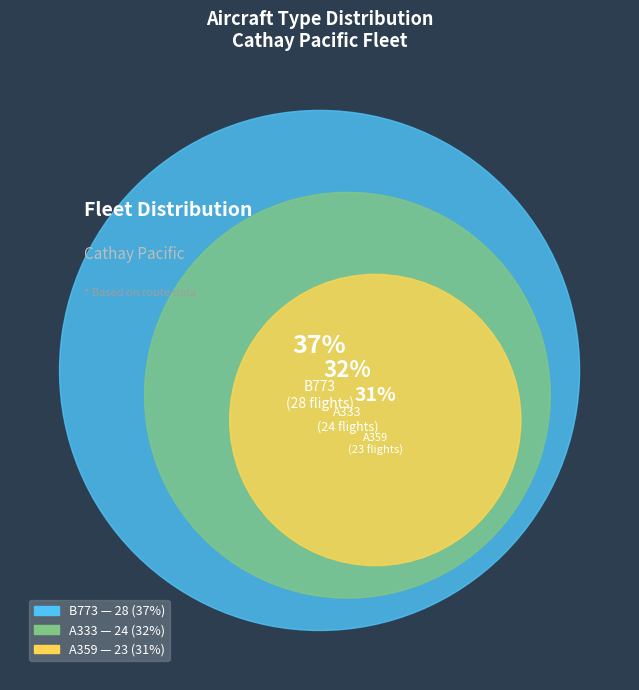

Which category has the smallest portion of the pie?

A359